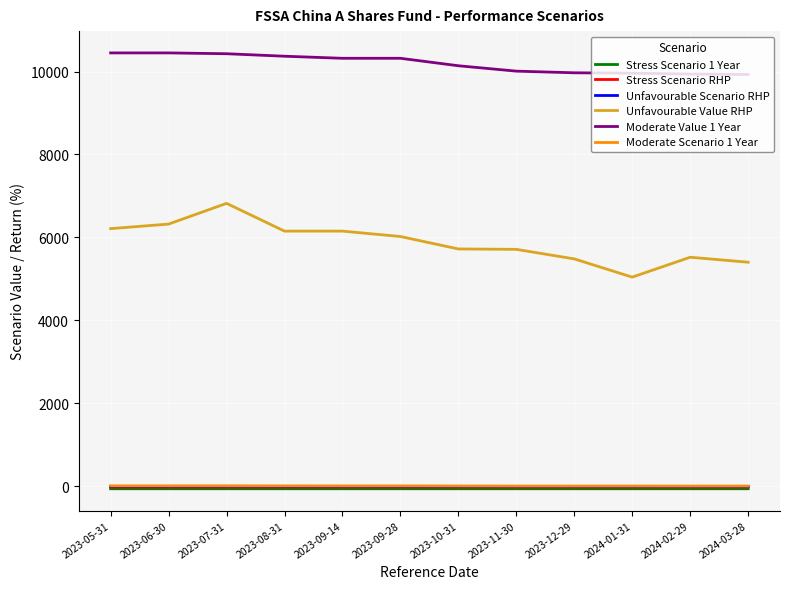

What is the average value of the Stress Scenario 1 Year series?

-66.0